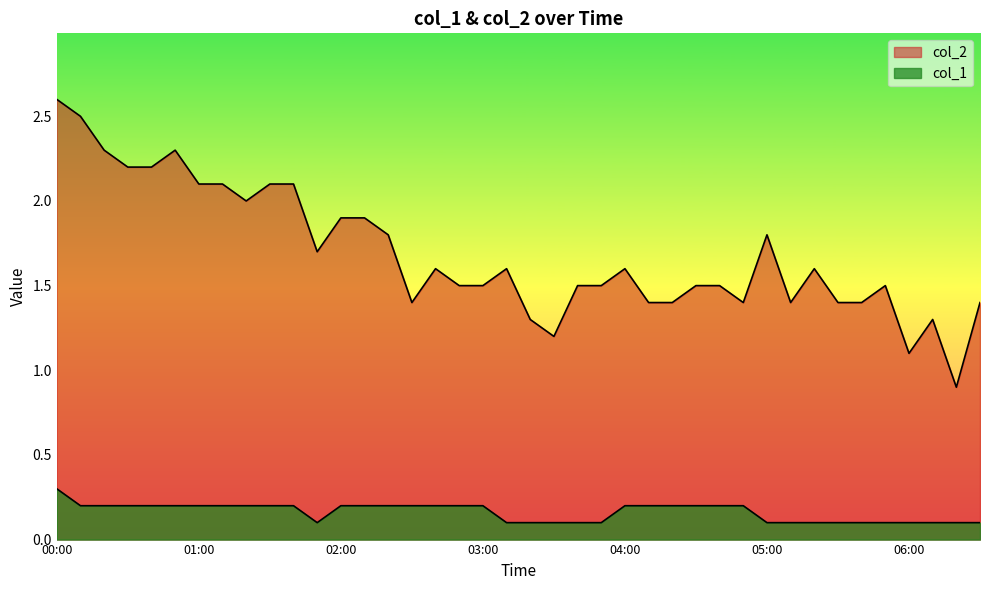

What are all the series names shown in the legend?

col_2, col_1